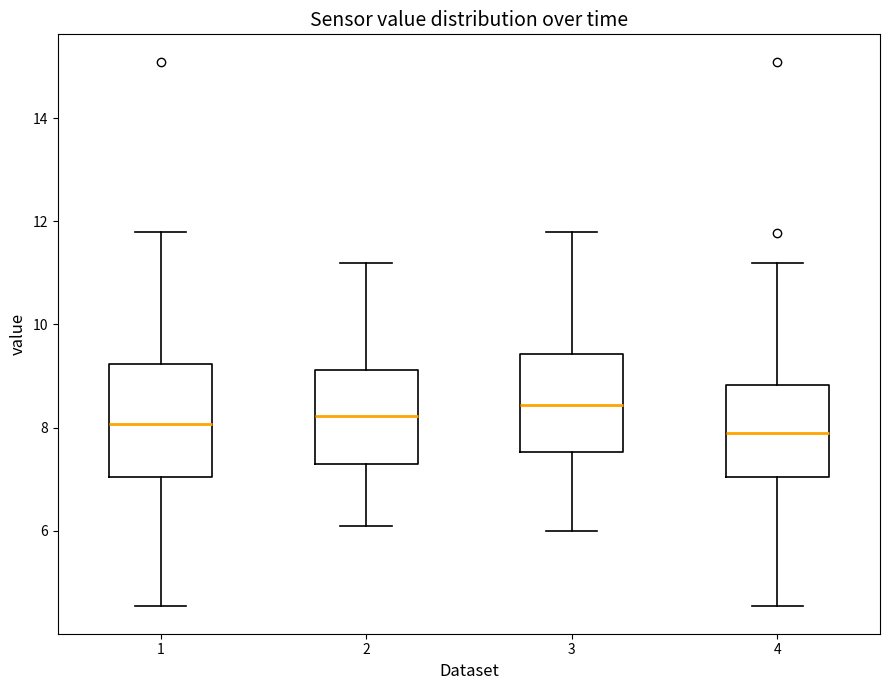

Reading left to right, read every box against the y-axis: the position of its median line, the range the box covers, and the ends of its whiskers. The values are not printed on the chart, so give them approximately, as read against the axis.

1: median 8.0, box 7.0 to 9.2, whiskers 4.6 to 11.8
2: median 8.2, box 7.2 to 9.2, whiskers 6.2 to 11.2
3: median 8.4, box 7.6 to 9.4, whiskers 6.0 to 11.8
4: median 8.0, box 7.0 to 8.8, whiskers 4.6 to 11.2